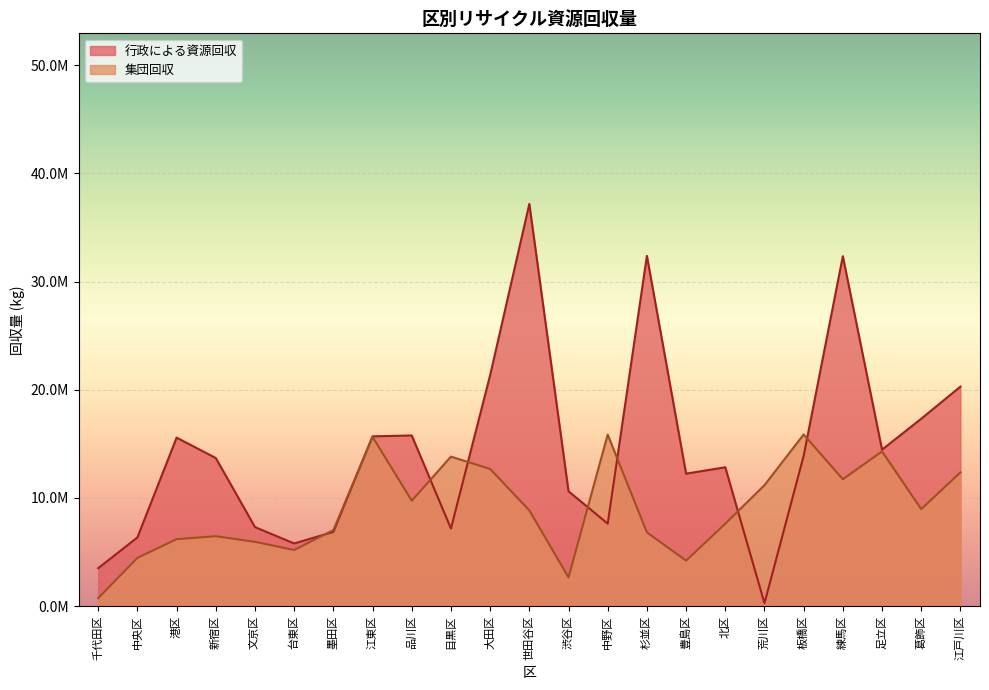

Between 大田区 and 品川区, which is larger?

大田区